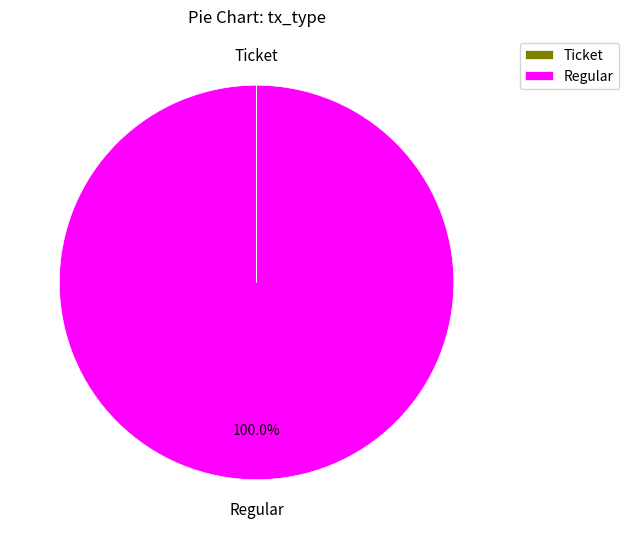

Does any single category account for the majority?

Yes